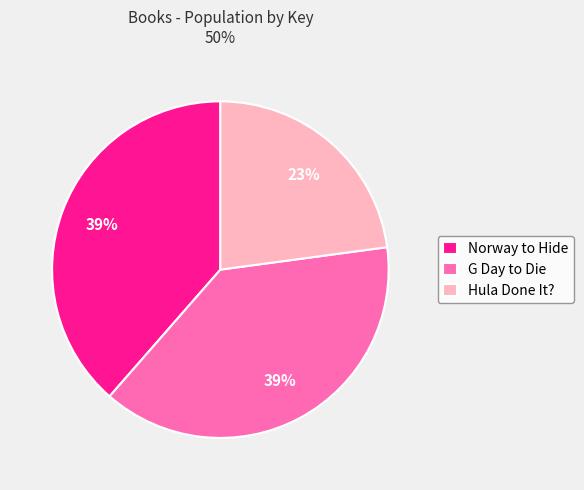

Do Hula Done It? and G Day to Die together represent more than half of the pie?

Yes